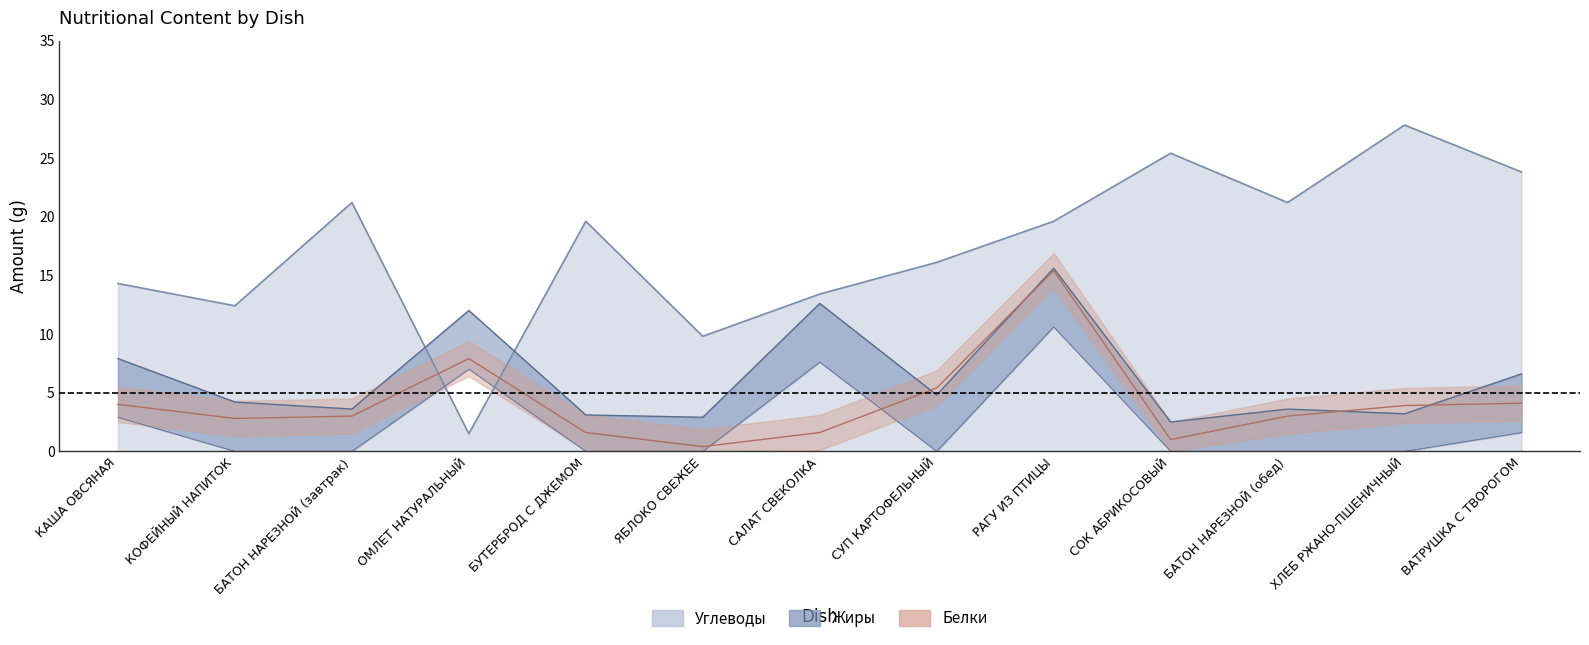

In Белки, how many points are lower than both neighbors (excluding endpoints)?

3